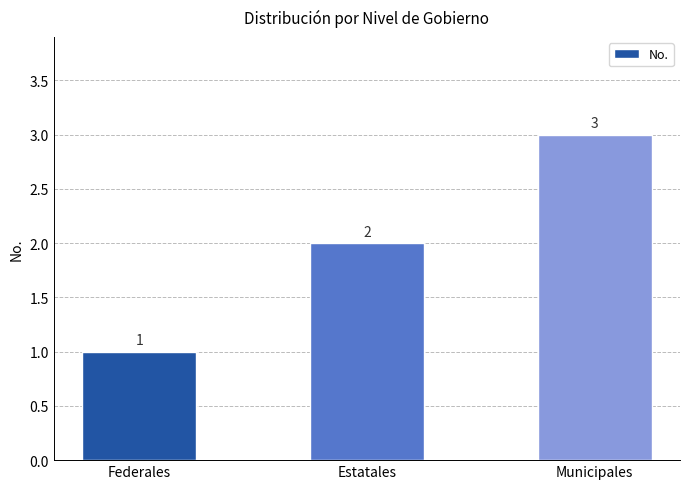

True or false: the data shows 2 at Municipales.

False